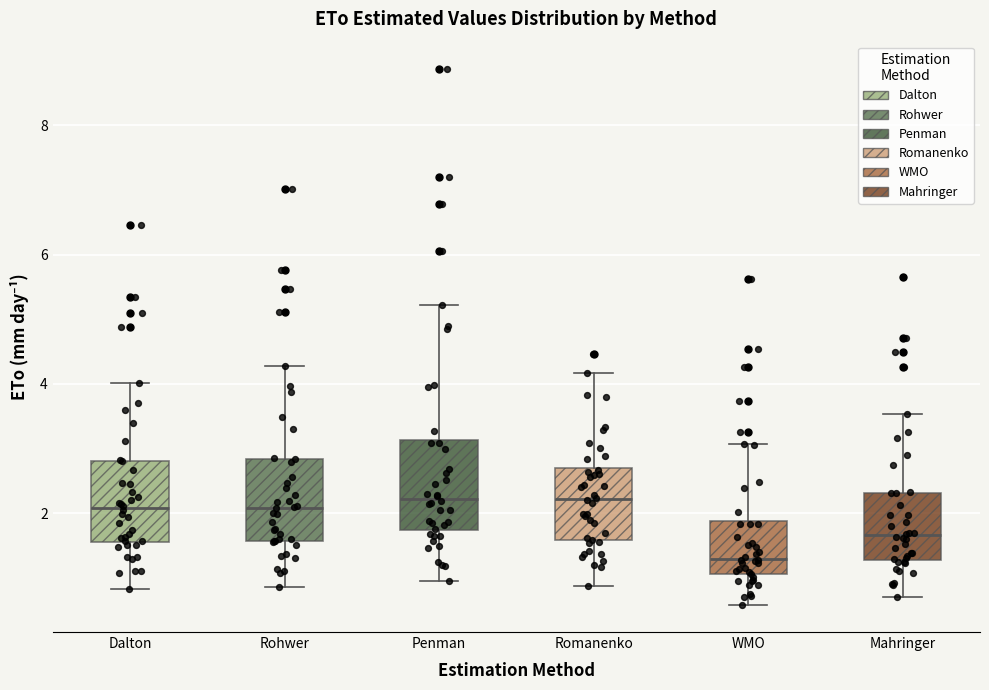

Where does the median line of the box for Dalton sit on the y-axis? The values are not printed on the chart, so give them approximately, as read against the axis.

2.0